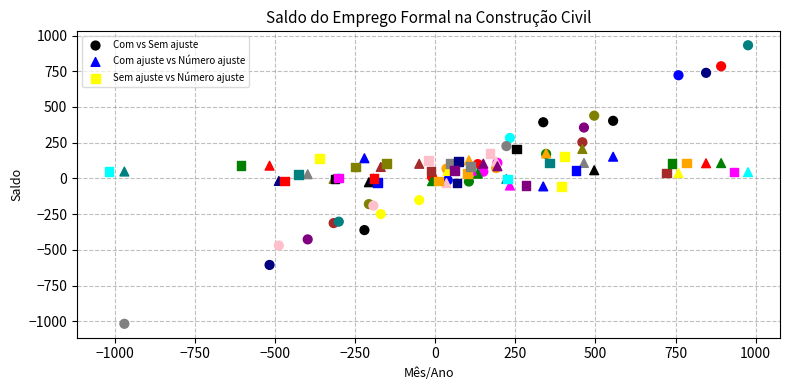

Which series has the widest spread of Y values?

Com vs Sem ajuste